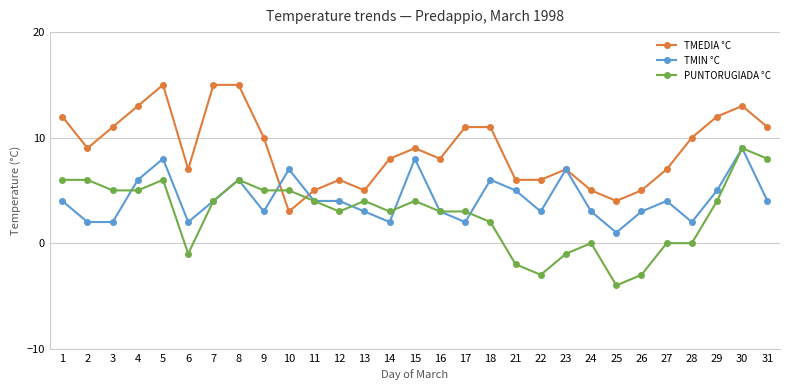

What is the greatest value displayed?

15